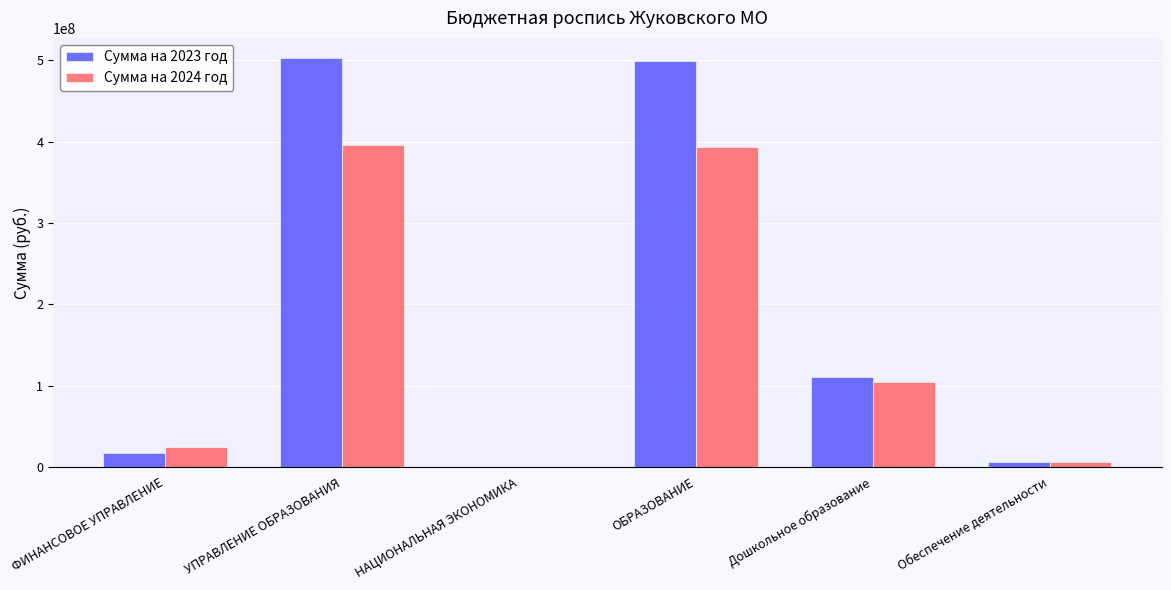

The Сумма на 2024 год series shows 180467543.6 at УПРАВЛЕНИЕ ОБРАЗОВАНИЯ. True or false?

False